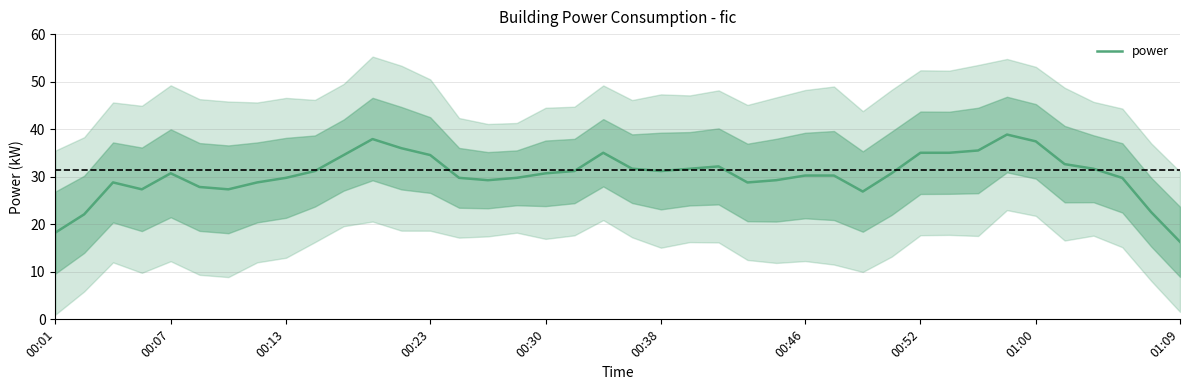

How many points are lower than both their immediate neighbors (excluding endpoints)?

6